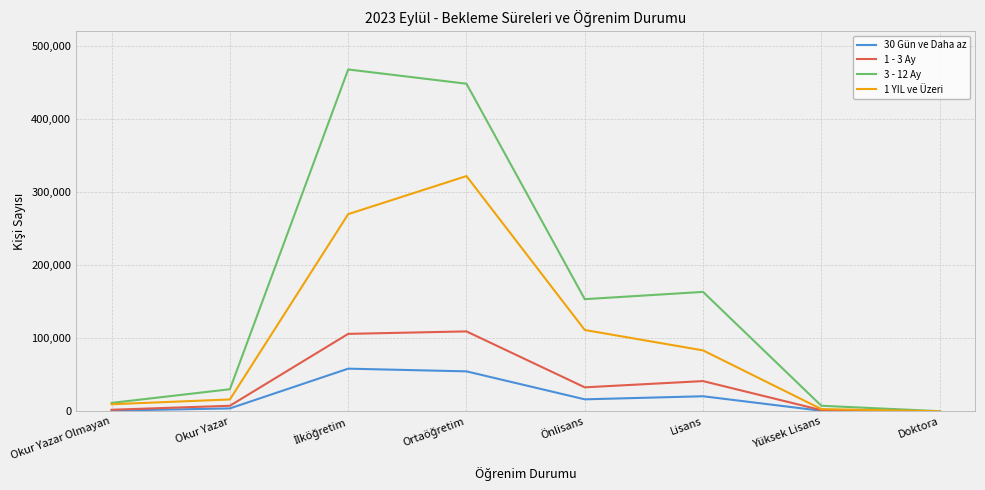

How many lines are shown in the chart?

4